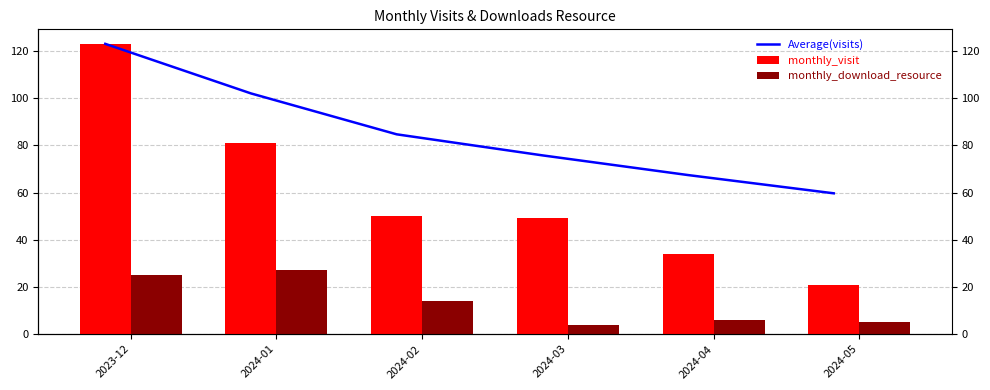

How many bars are there in each group?

3